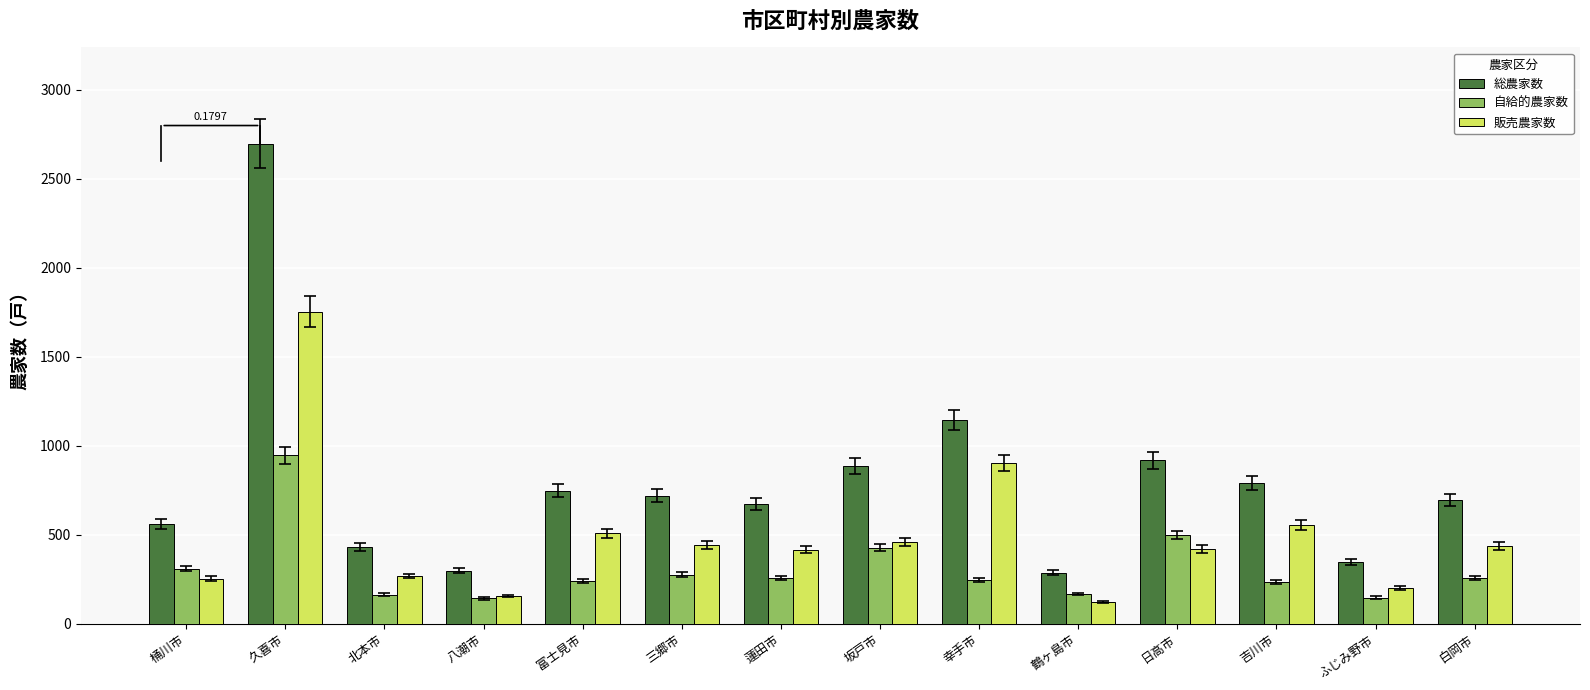

The 販売農家数 series shows 2596 at 久喜市. True or false?

False